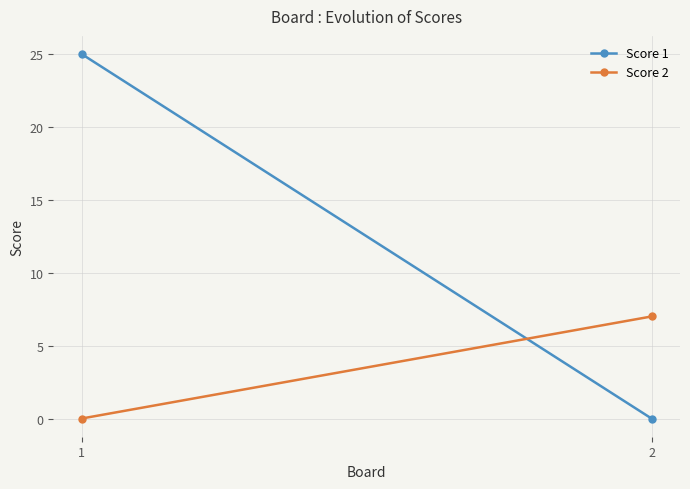

How many values in the Score 2 series are below 7?

1